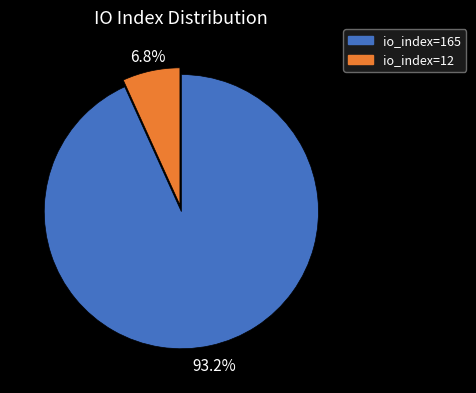

How many segments does this pie chart have?

2